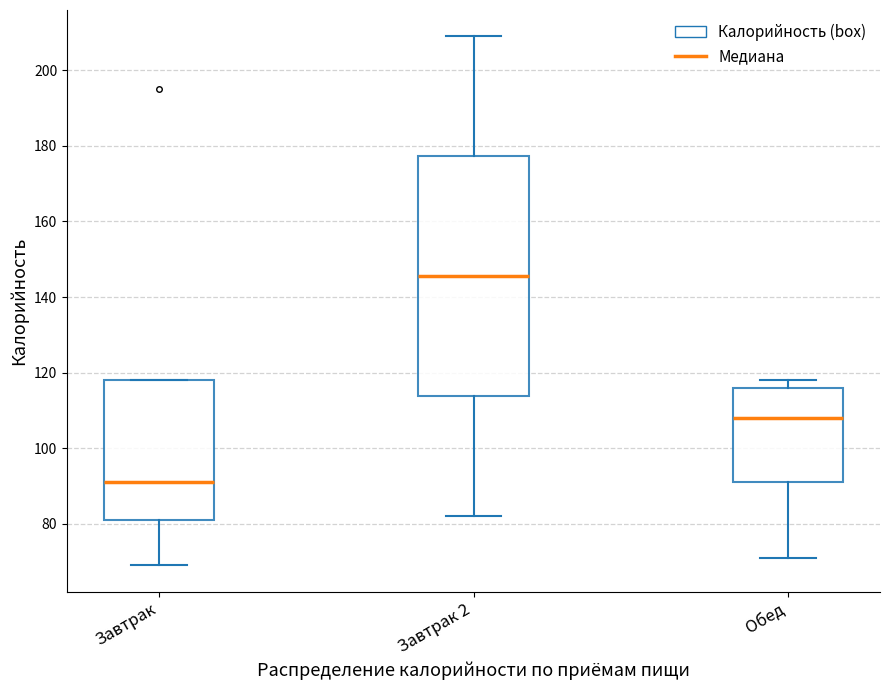

Which box has the highest median line?

Завтрак 2